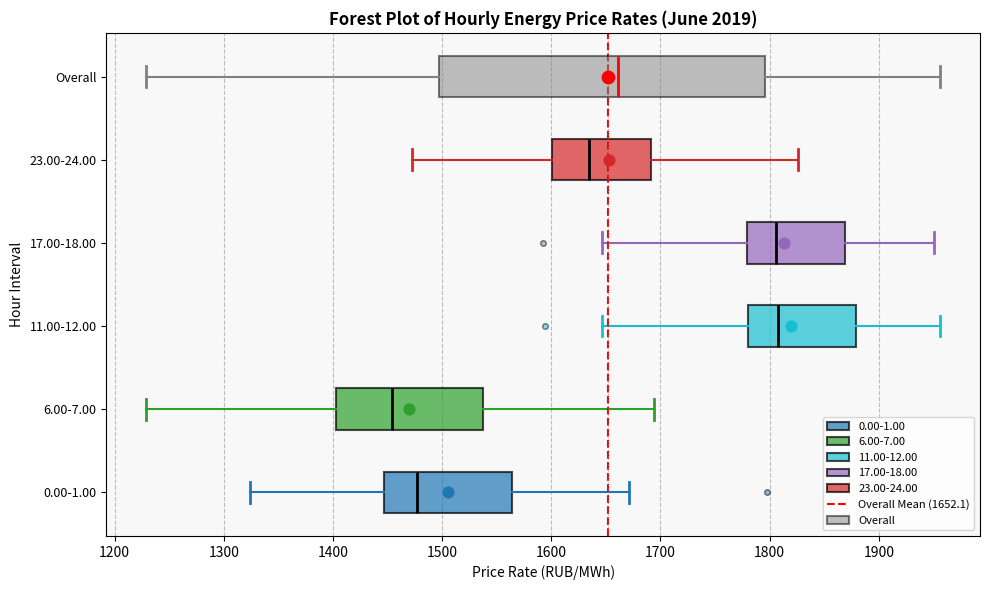

Which box's median line is the furthest to the left?

6.00-7.00